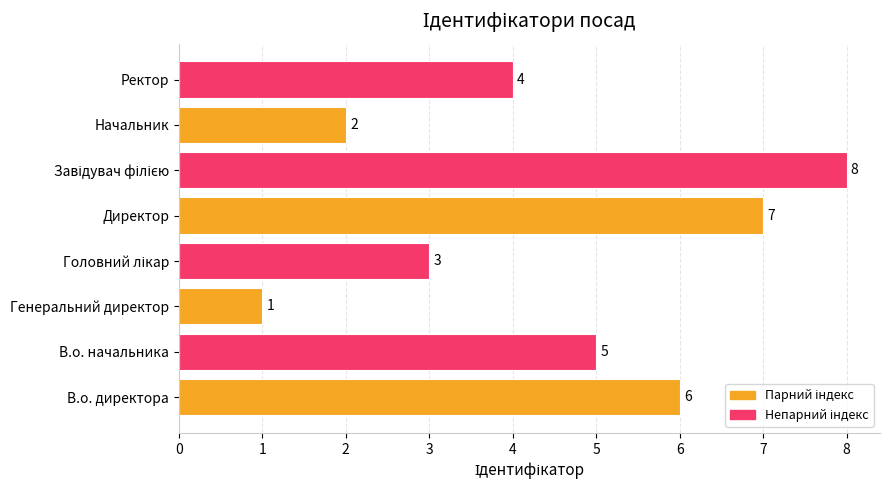

The value at В.о. начальника is 5. True or false?

True